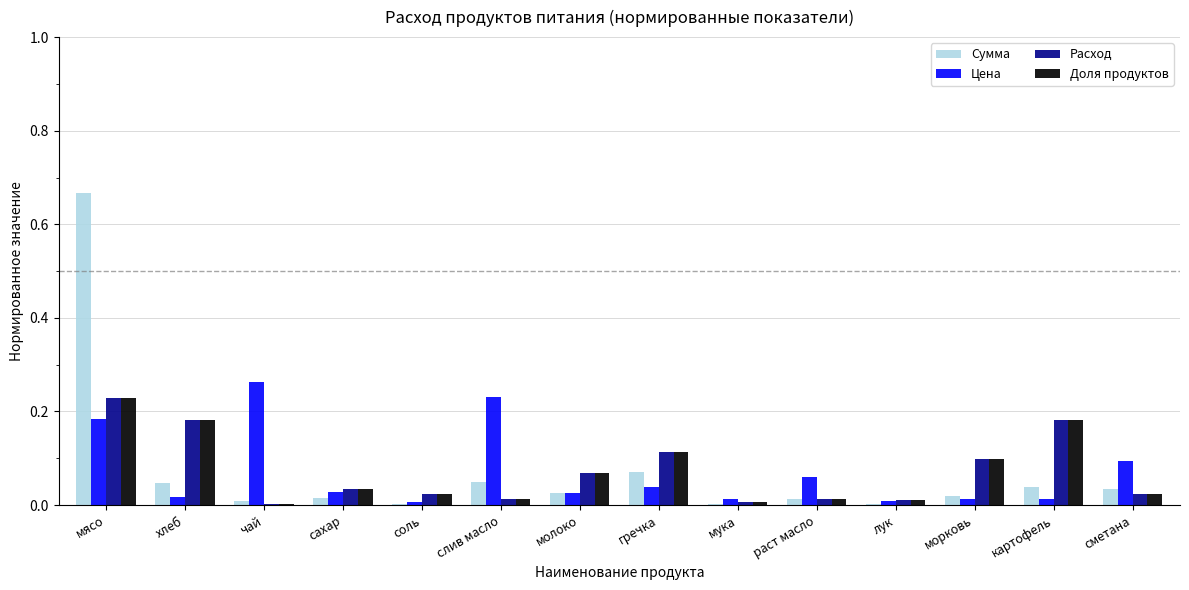

The Расход series shows 0.3 at мясо. True or false?

False